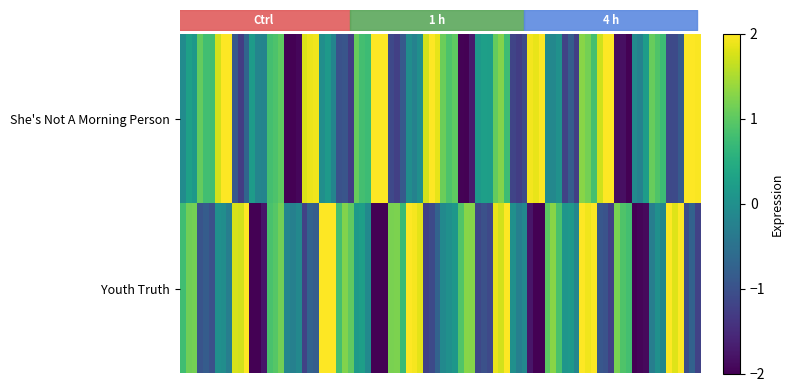

Rank the series by their average value, from lowest to highest.

Youth Truth, She's Not A Morning Person